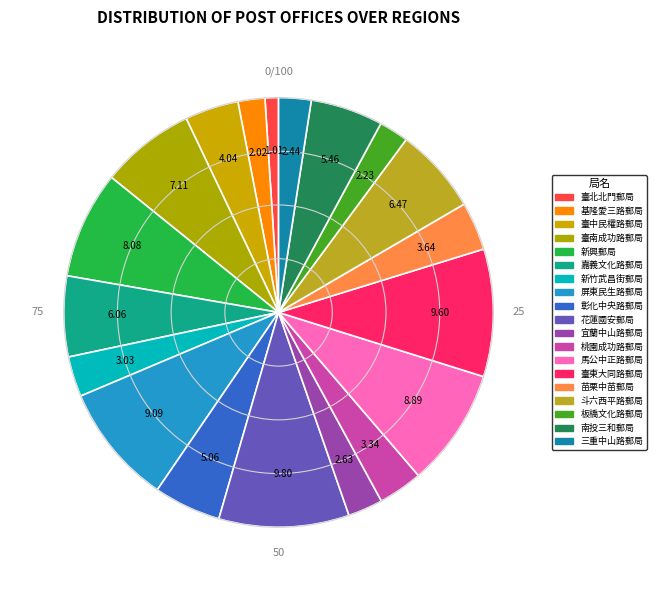

Is 宜蘭中山路郵局 the majority of the pie?

No